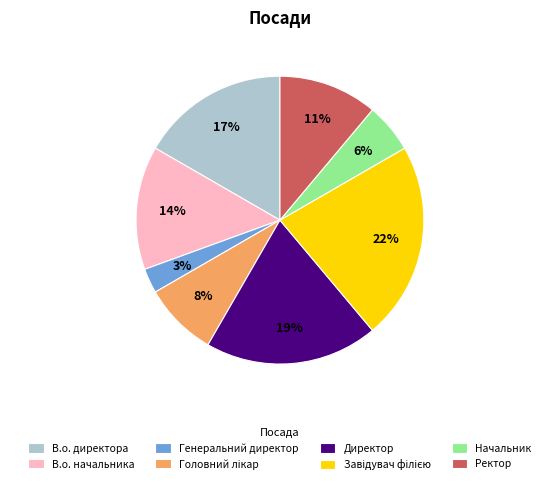

Does any single category account for the majority?

No